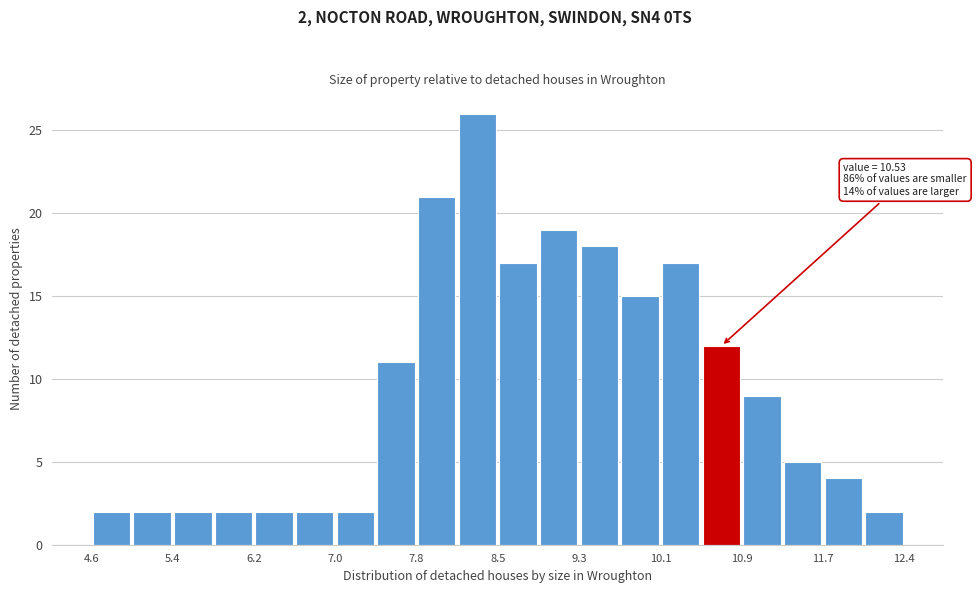

Read against the x-axis, roughly where is the centre of the tallest bar?

8.3